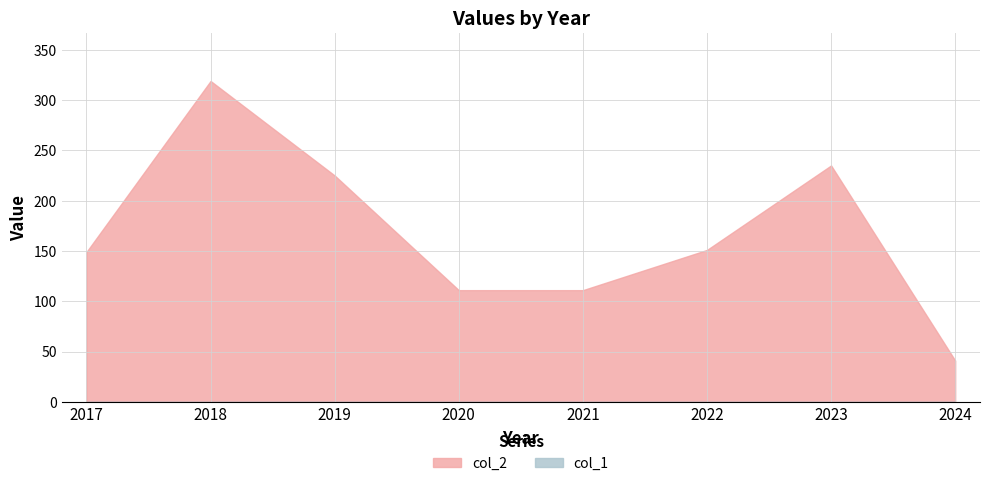

What is the difference between the second highest and minimum values?

194